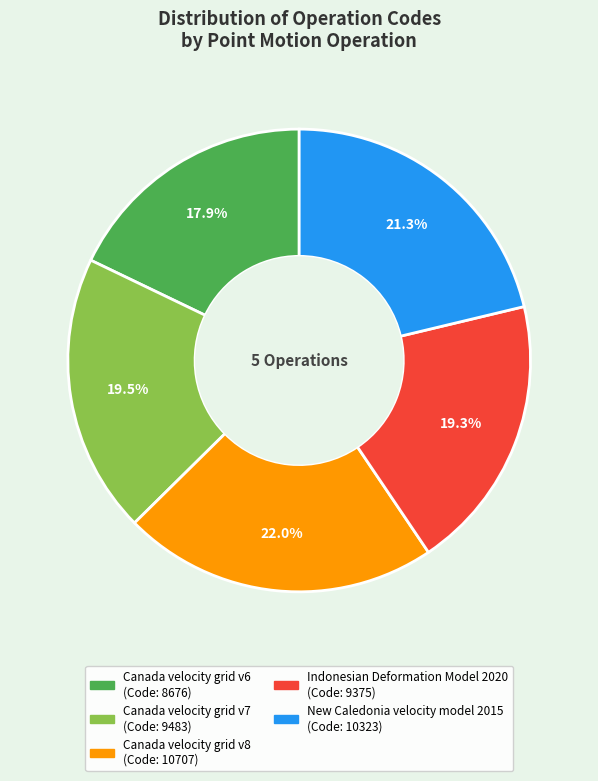

What percentage is the Indonesian Deformation Model 2020 slice, to the nearest percent?

19%